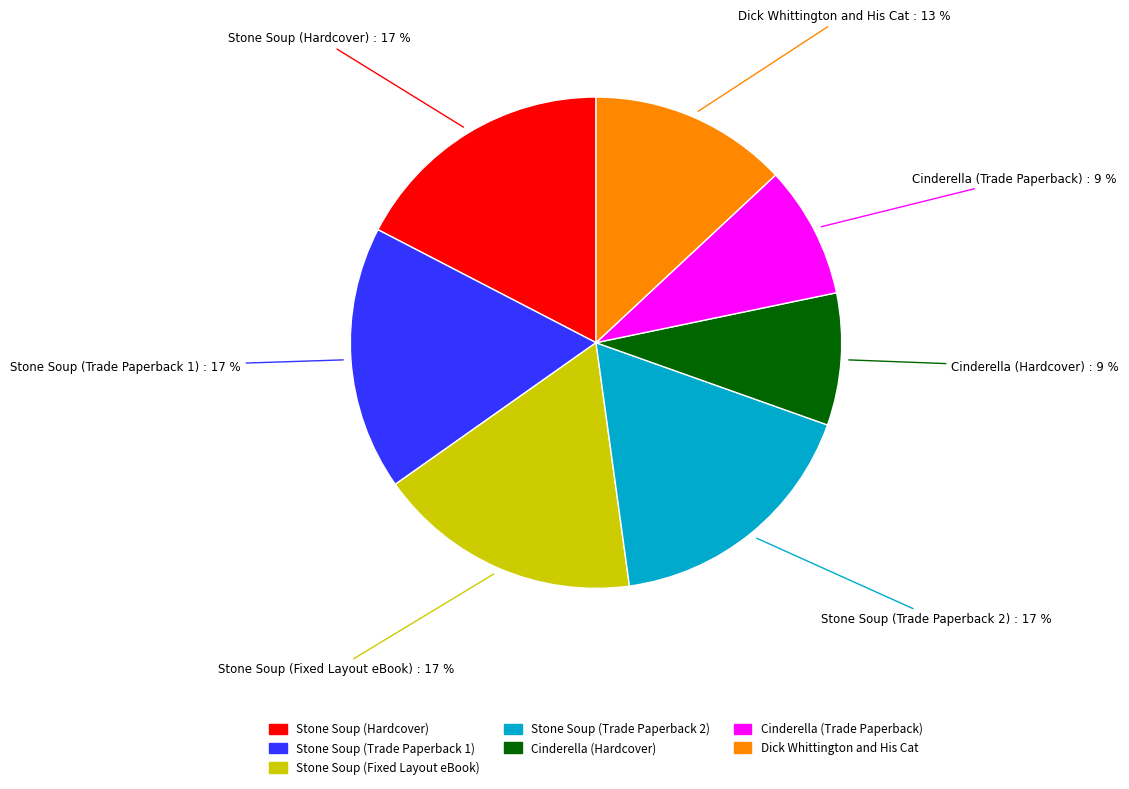

Is Stone Soup (Trade Paperback 2) the majority of the pie?

No